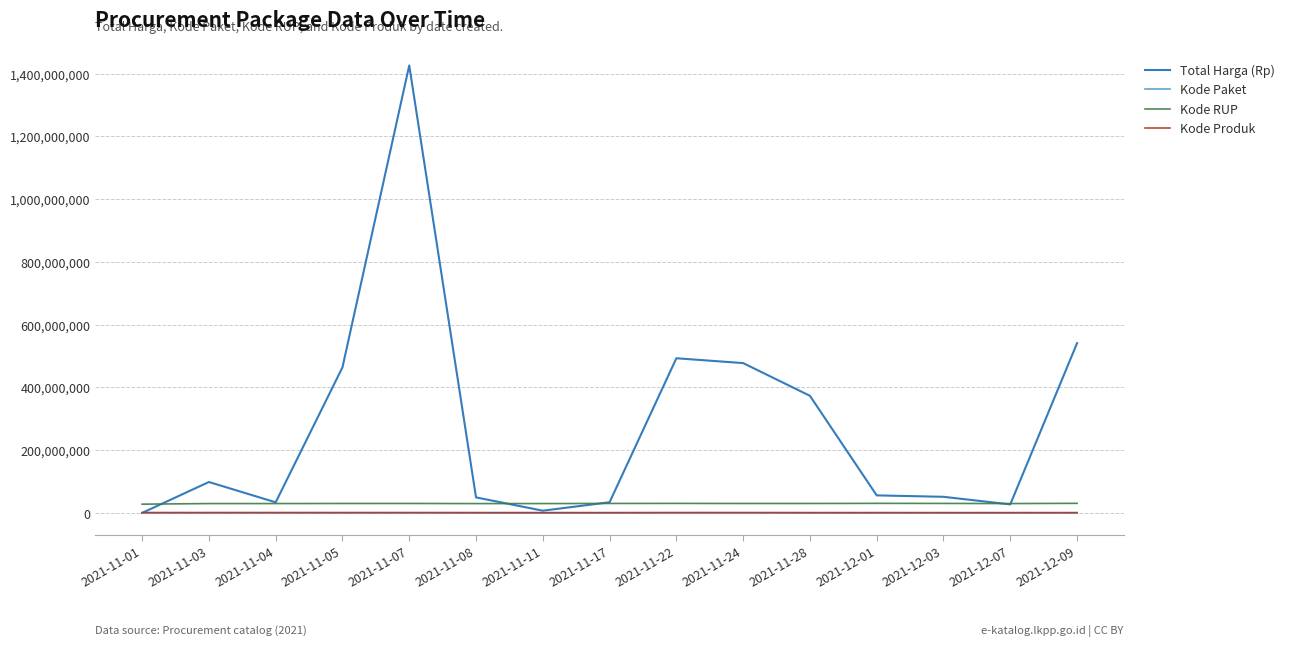

At which label is Total Harga (Rp) closest to 713100750?

2021-12-09